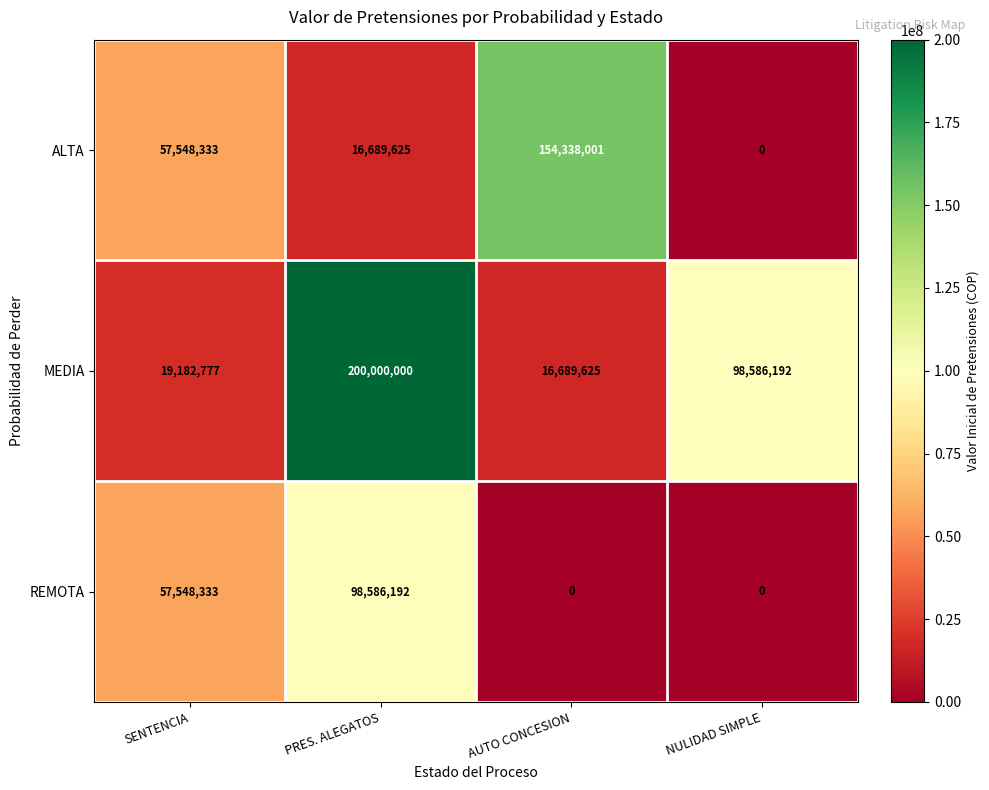

At which category is the sum across all series the highest?

PRES. ALEGATOS